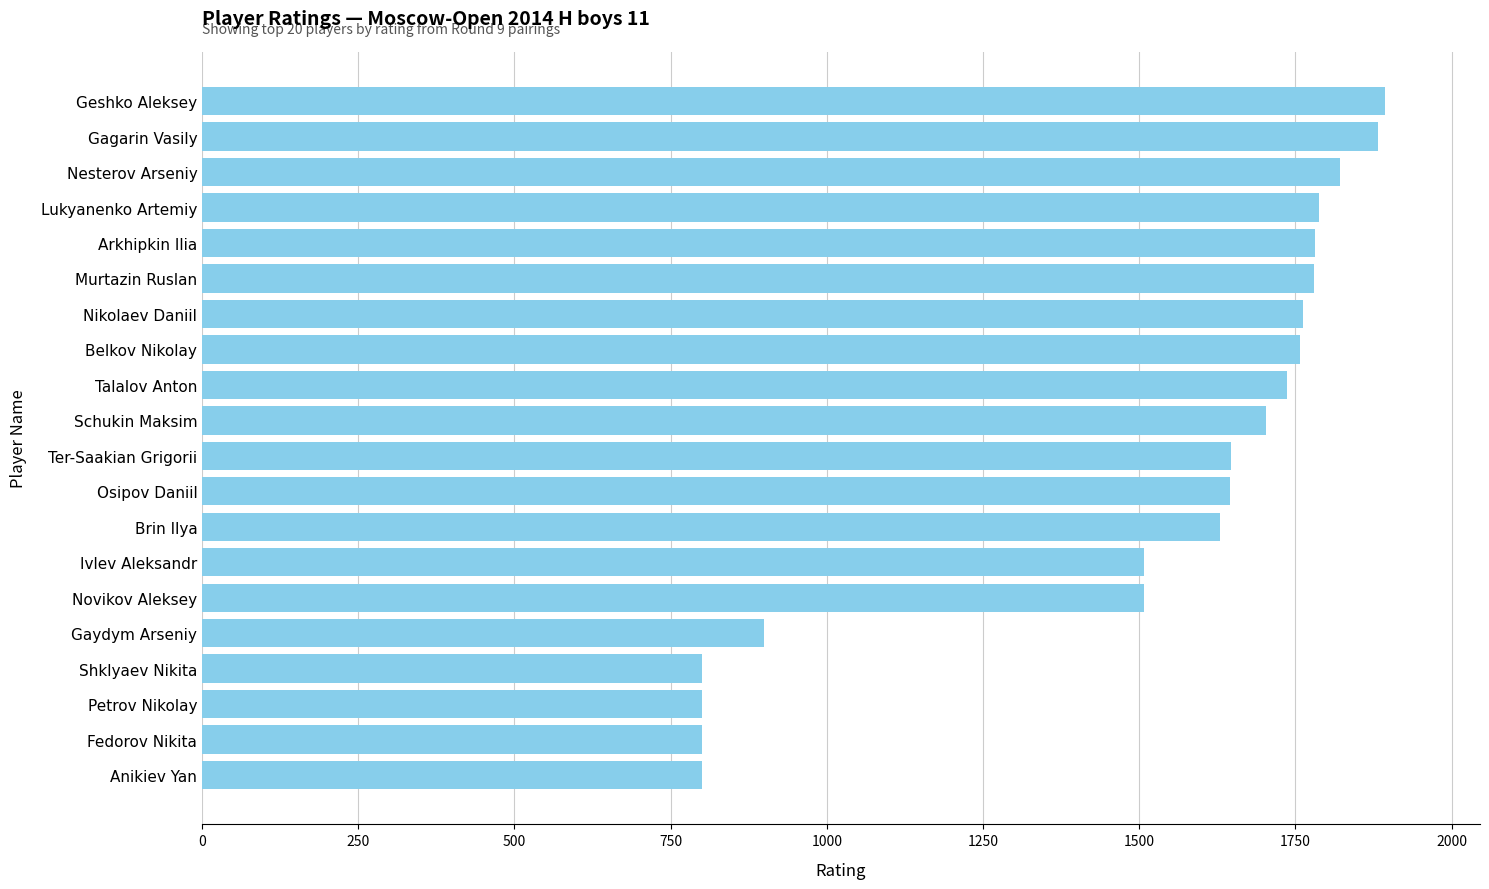

What is the change in value from Novikov Aleksey to Schukin Maksim?

+196